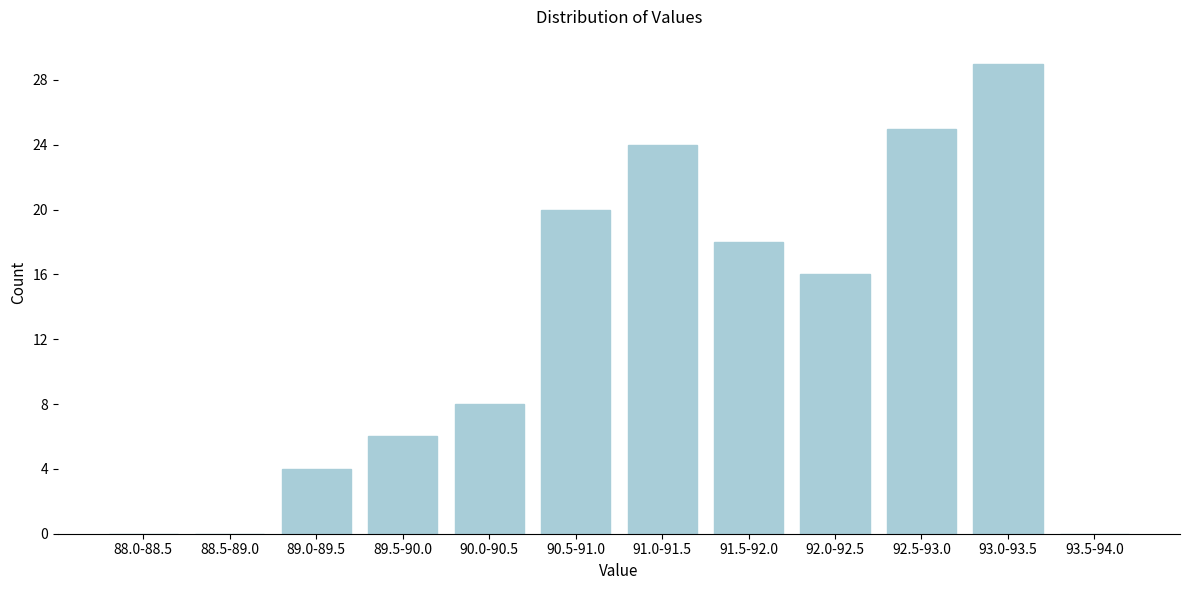

Reading right to left, extract all data points from this chart.

93.5-94.0=0	93.0-93.5=29	92.5-93.0=25	92.0-92.5=16	91.5-92.0=18	91.0-91.5=24	90.5-91.0=20	90.0-90.5=8	89.5-90.0=6	89.0-89.5=4	88.5-89.0=0	88.0-88.5=0